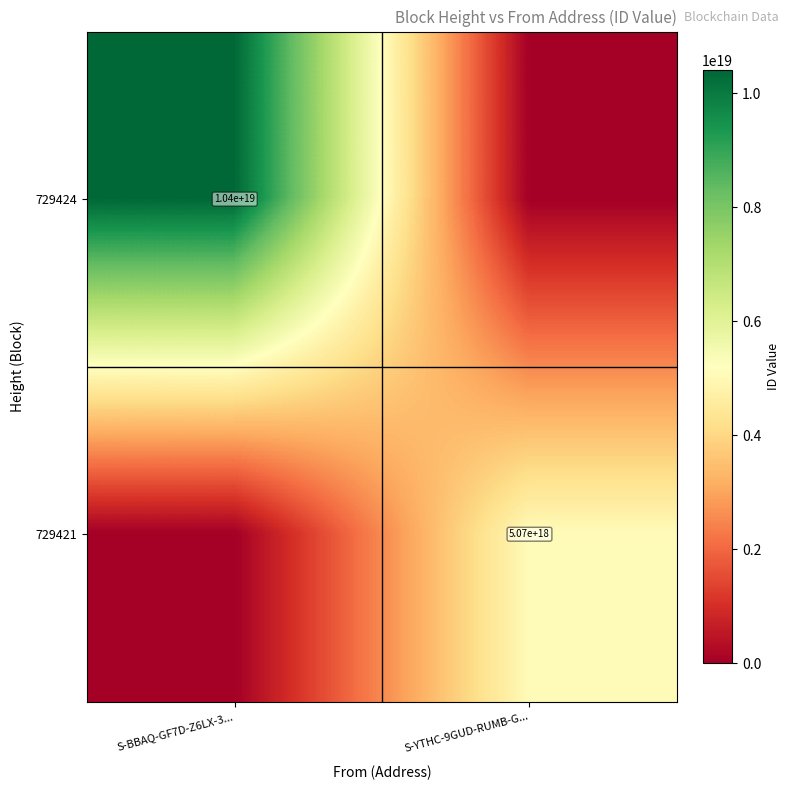

The value of 729424 at S-BBAQ-GF7D-Z6LX-3... is 13623198169559554048. True or false?

False